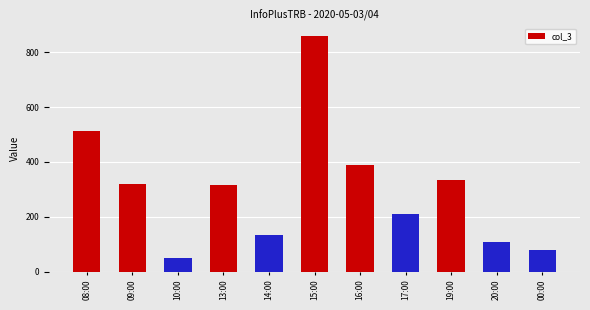

What is the difference between the maximum and minimum values?

807